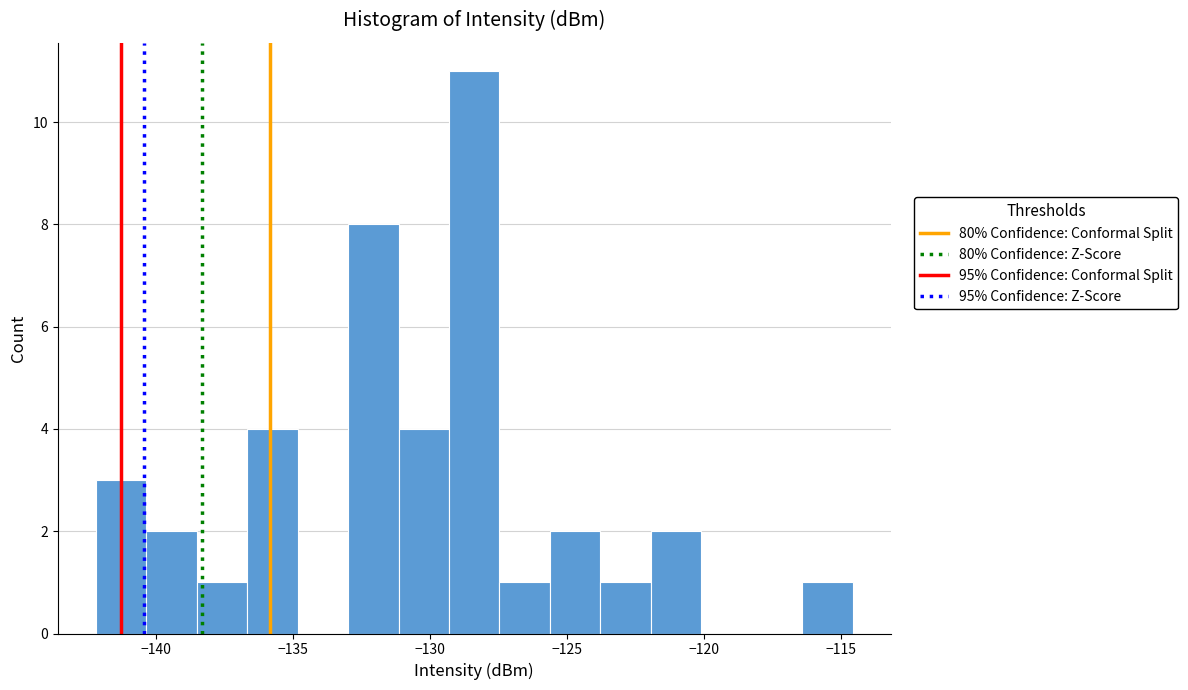

Read against the x-axis, roughly where is the centre of the tallest bar?

-128.5